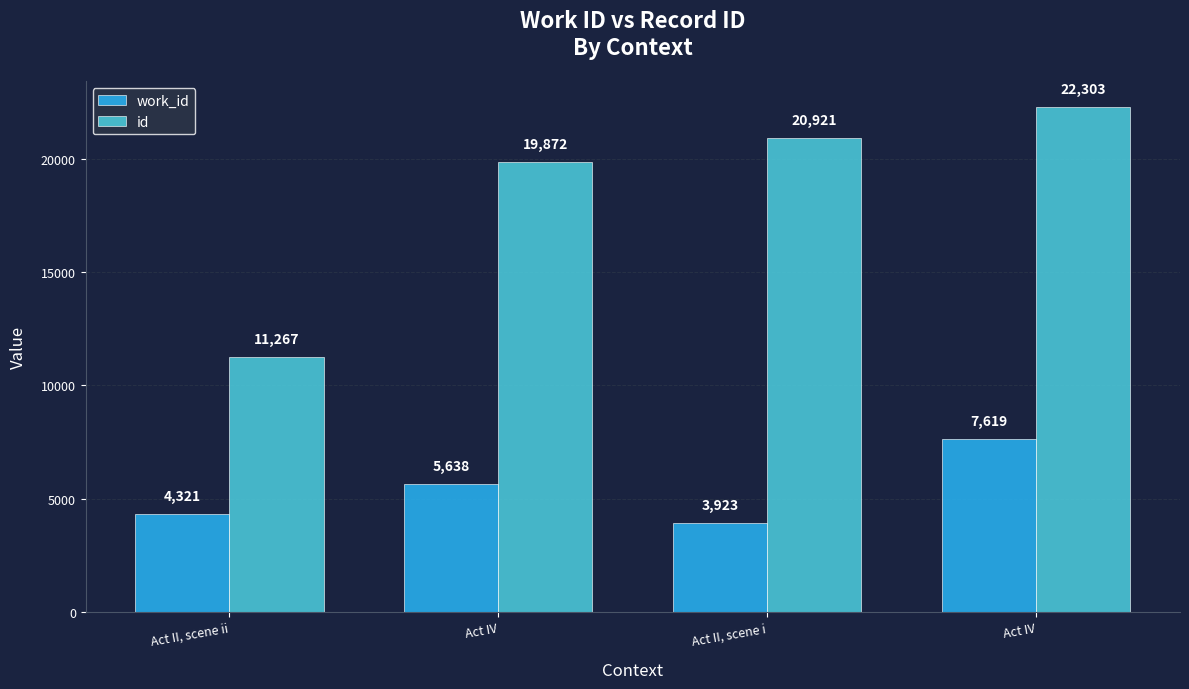

Reading left to right, transcribe all the data shown in this chart.

work_id: Act II, scene ii=4321	Act IV=5638	Act II, scene i=3923	Act IV=7619
id: Act II, scene ii=11267	Act IV=19872	Act II, scene i=20921	Act IV=22303